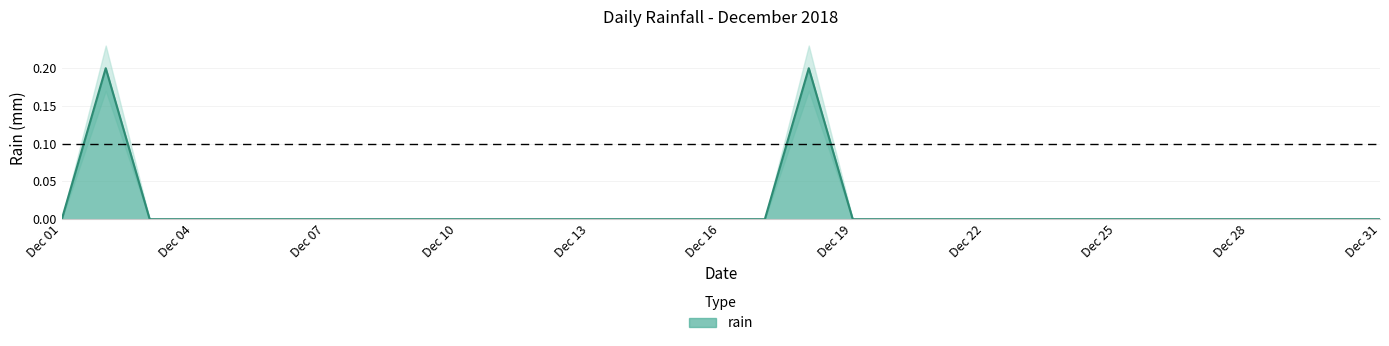

The value at 2018-12-26 is -0.1. True or false?

False